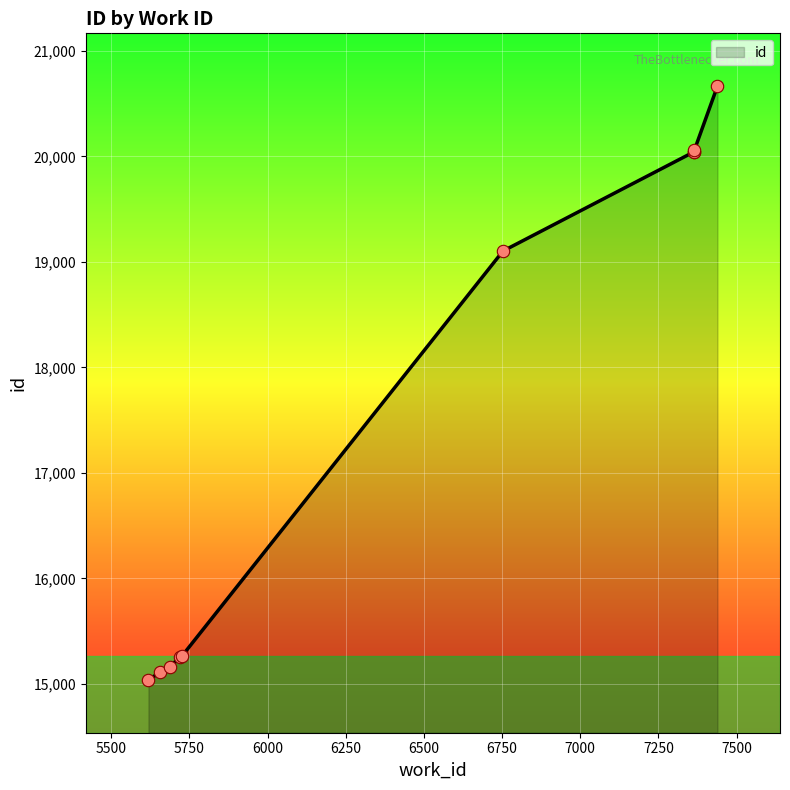

What is the ratio of the value at 5726 to the value at 7439?

0.7